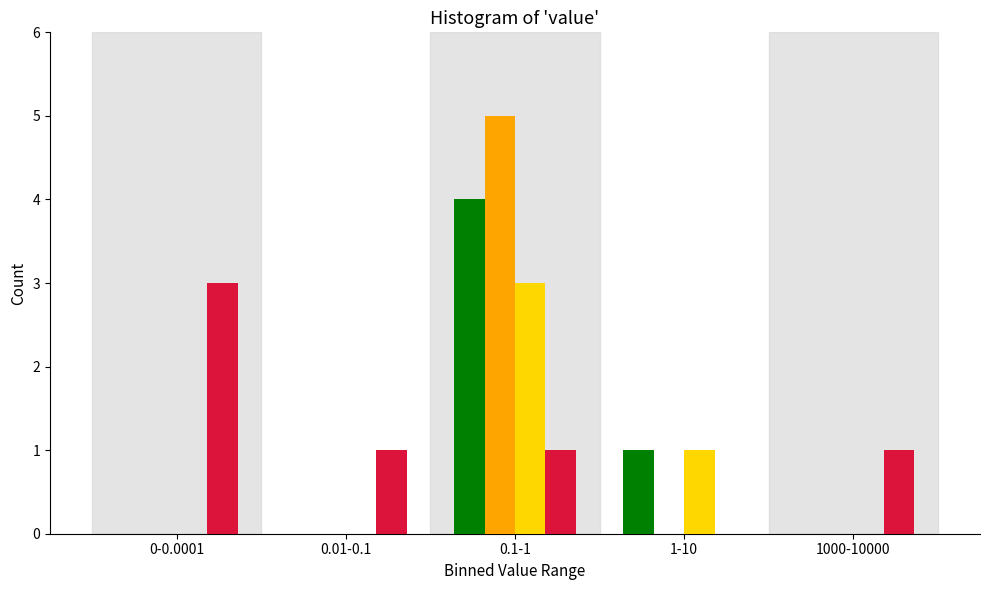

Which label corresponds to the largest value in the chart?

0.1-1